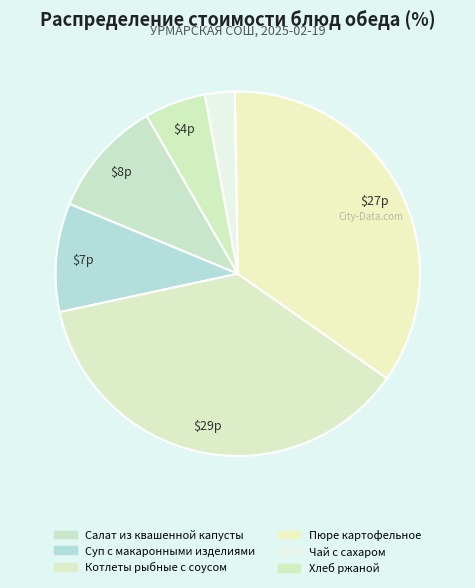

Between Чай с сахаром and Салат из квашенной капусты, which is larger?

Салат из квашенной капусты